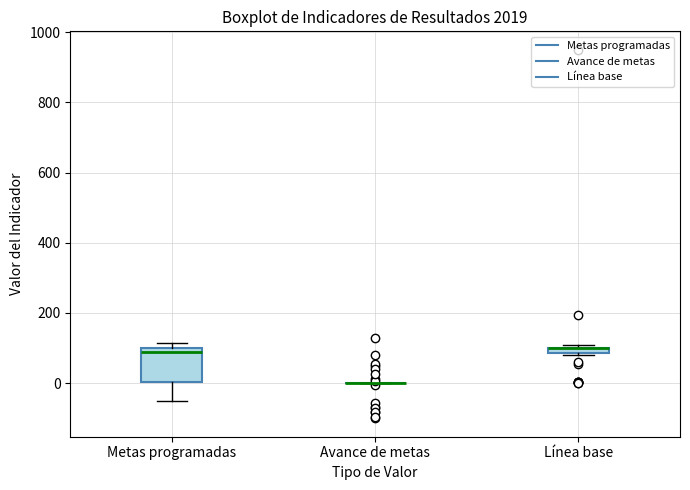

Comparing the boxes themselves (not the whiskers), which one is the tallest?

Metas programadas